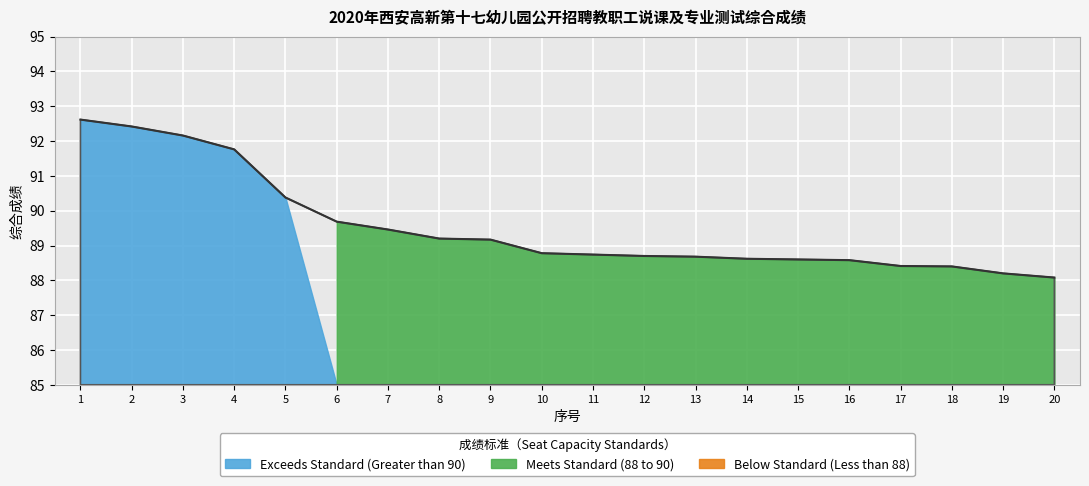

Approximately how many times larger is the value at 3 compared to 12?

1.0